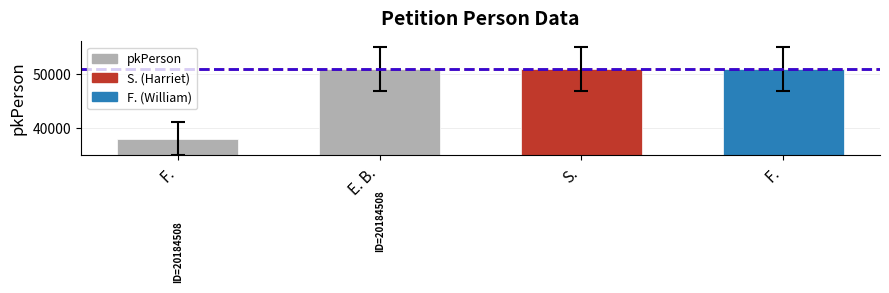

The chart shows a value of 10087 at F.. True or false?

False